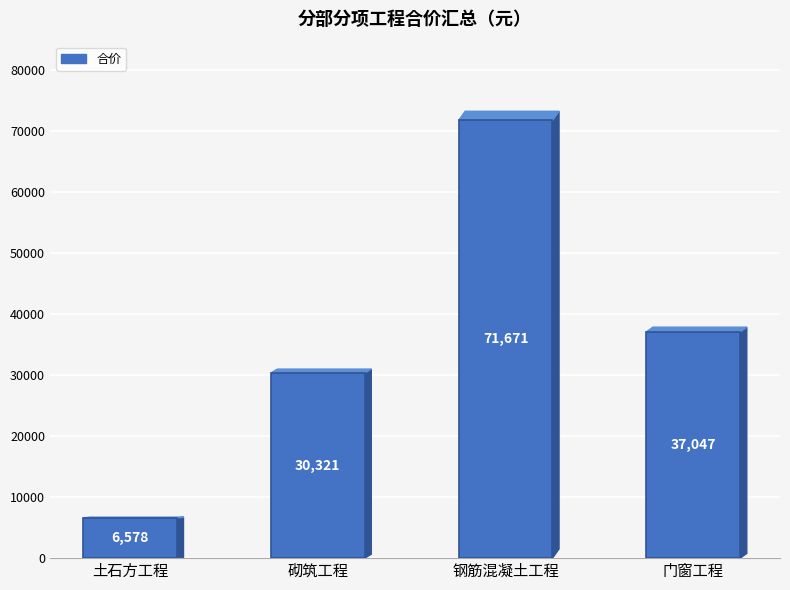

Rank the categories by value from lowest to highest.

土石方工程, 砌筑工程, 门窗工程, 钢筋混凝土工程